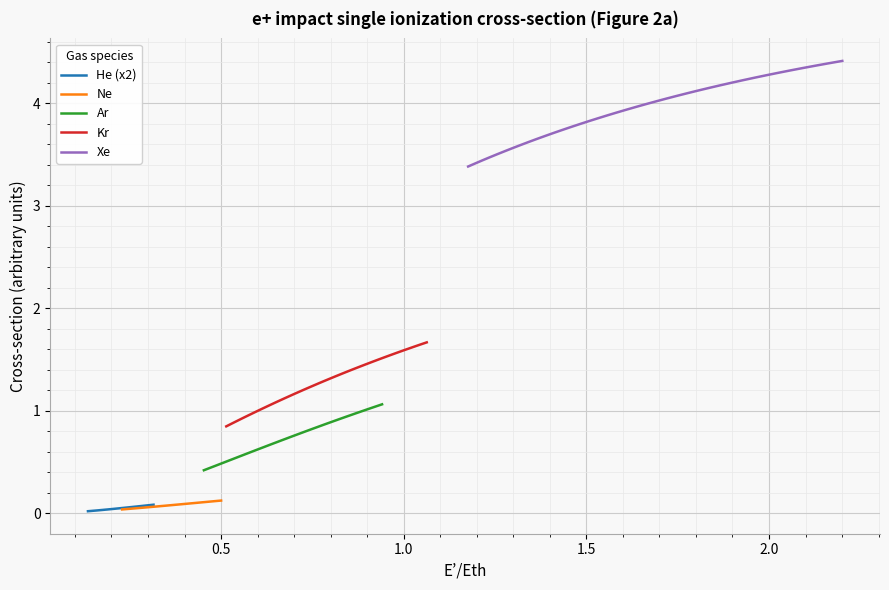

True or false: Ne and Kr intersect in this chart.

False